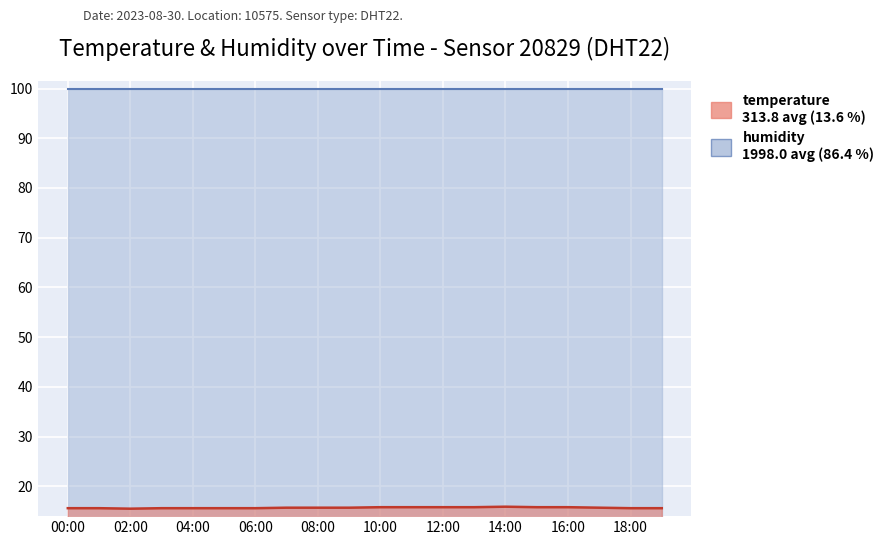

The value at 19:00 is 22.9. True or false?

False